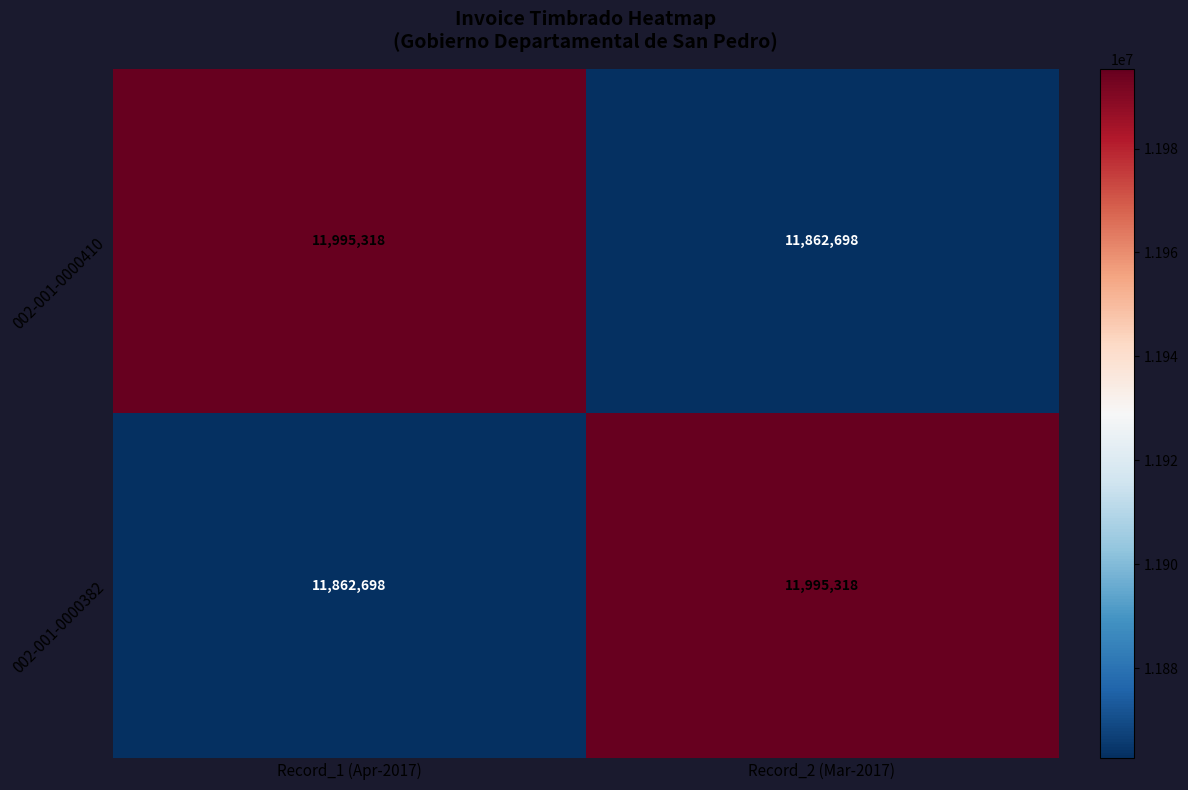

Is it true that 002-001-0000410 equals 11995318 at Record_1 (Apr-2017)?

True